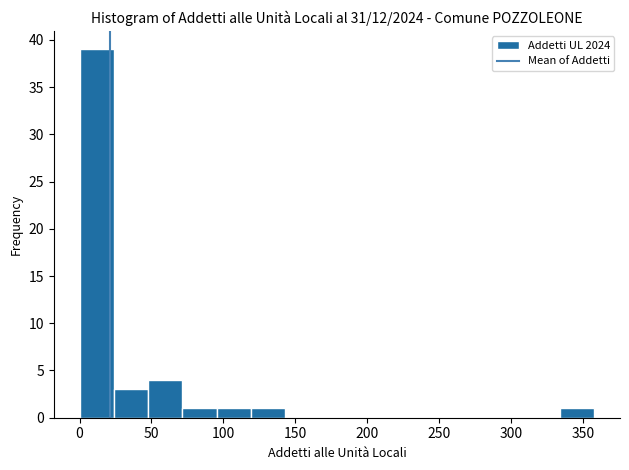

How tall is the bar that spans 70 to 95 on the x-axis? Neither the bar edges nor the heights are printed on the chart, so give them approximately, as read against the axes.

1